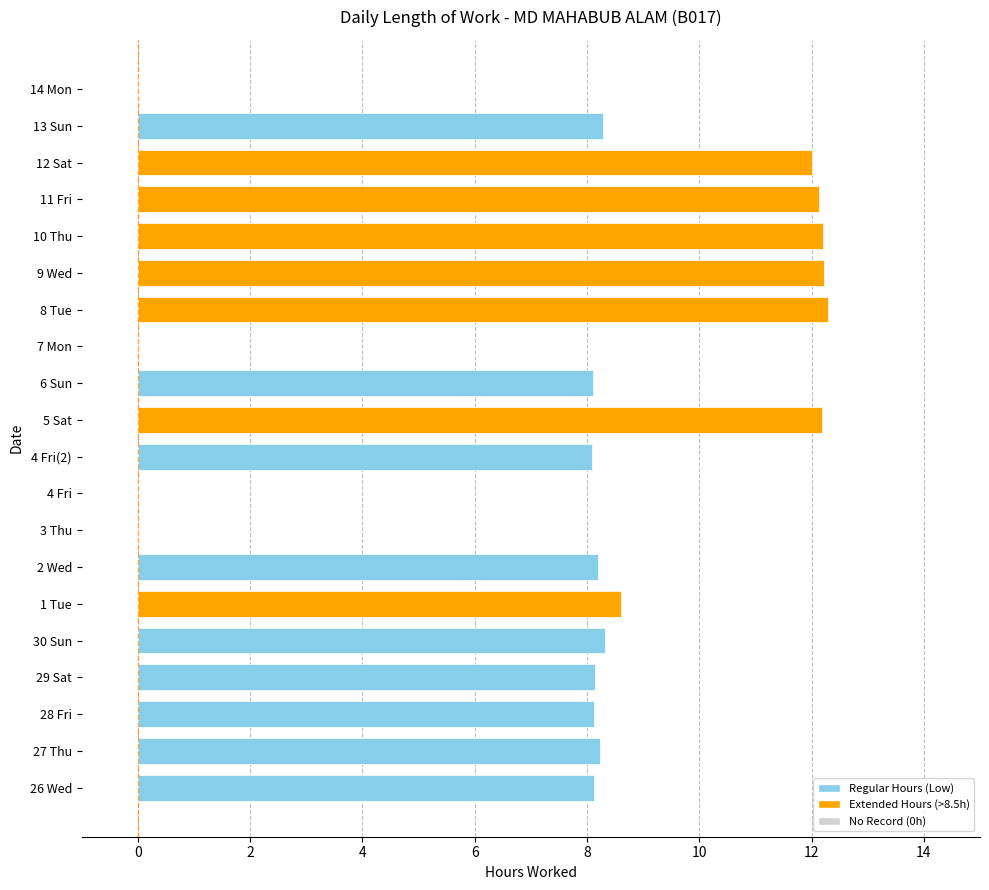

What is the greatest value displayed?

12.3